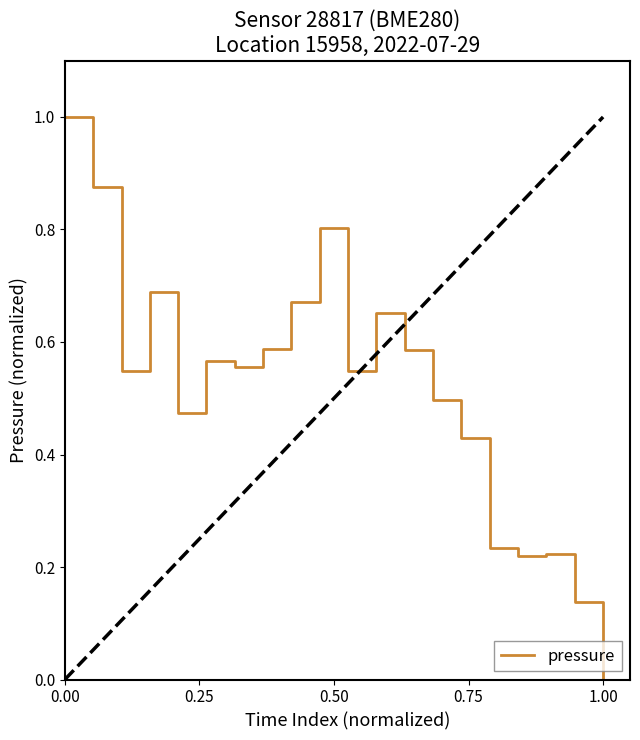

What is the maximum value shown in the chart?

1.0